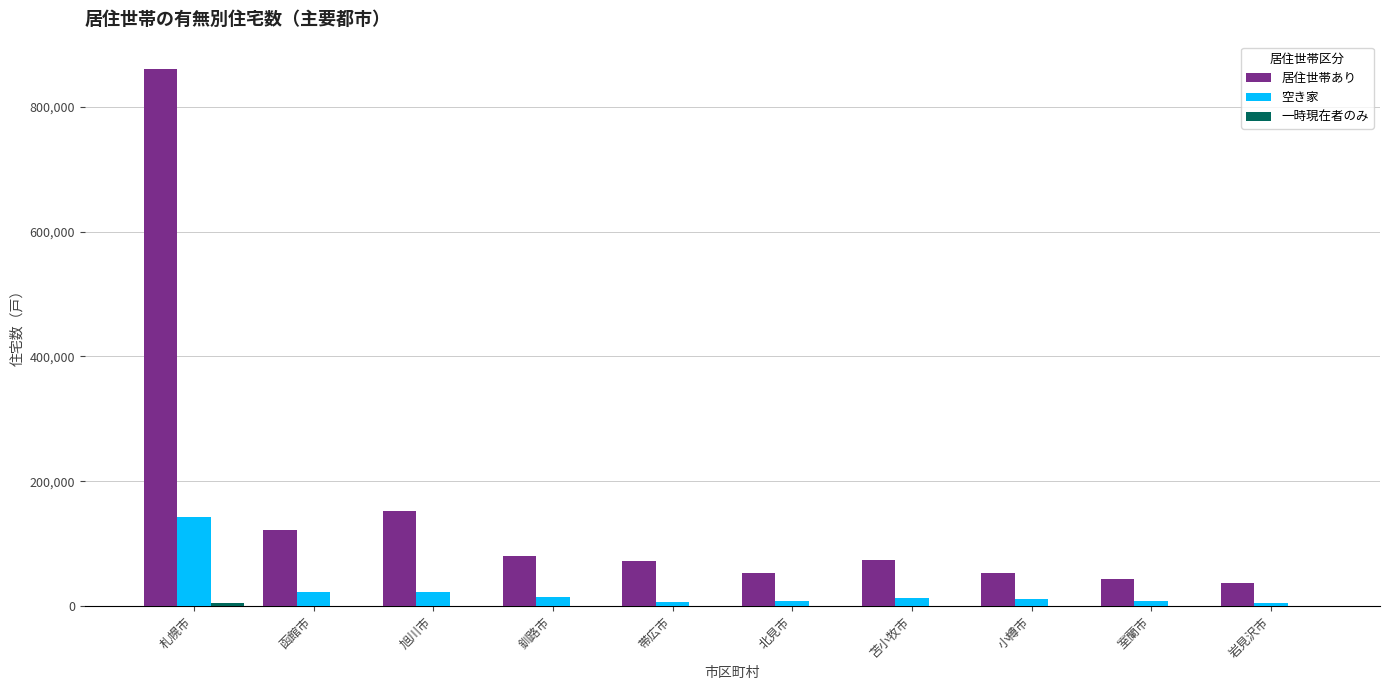

At which label does 居住世帯あり first exceed 74580?

札幌市